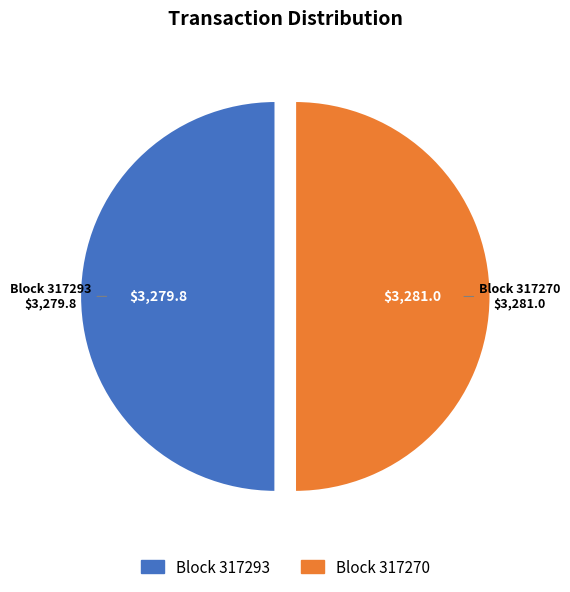

Is the sum of Block 317270 and Block 317293 greater than half?

Yes